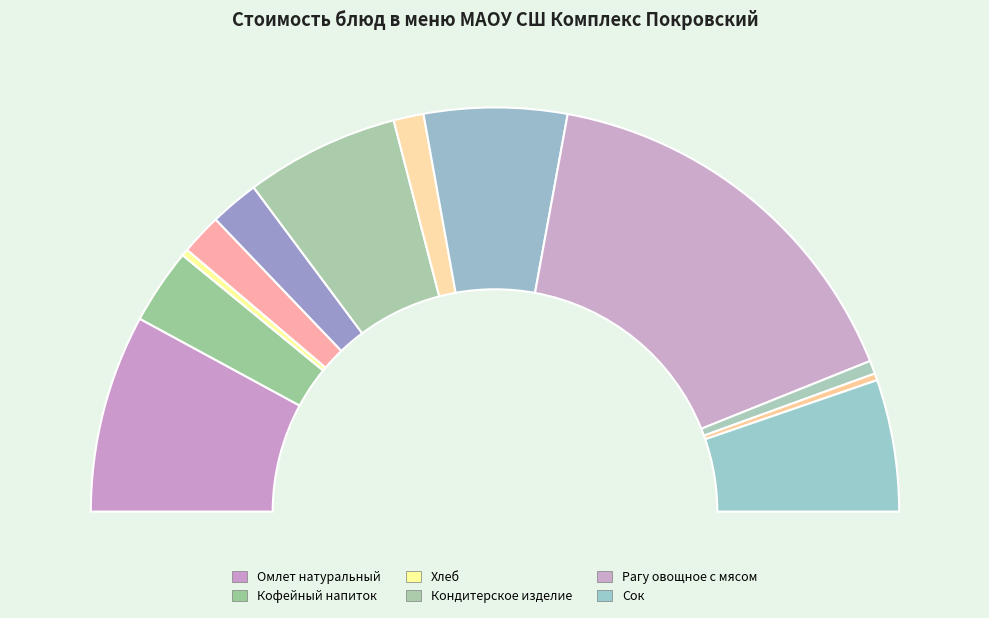

How many slices are in this pie chart?

12